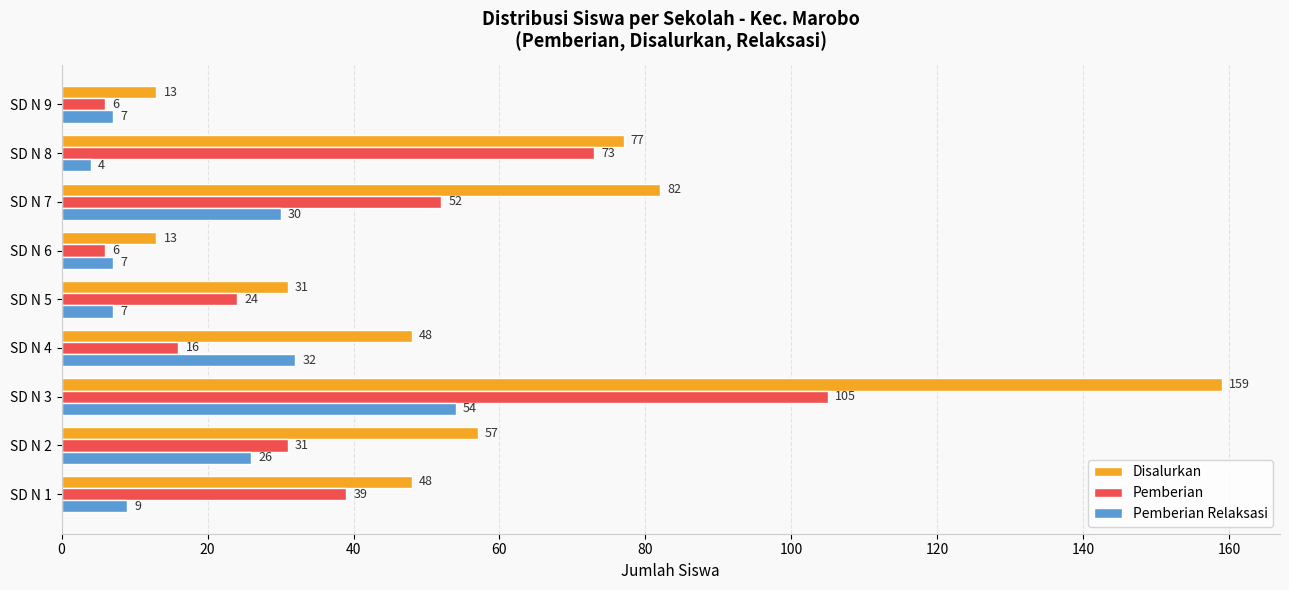

What are all the series names shown in the legend?

Disalurkan, Pemberian, Pemberian Relaksasi